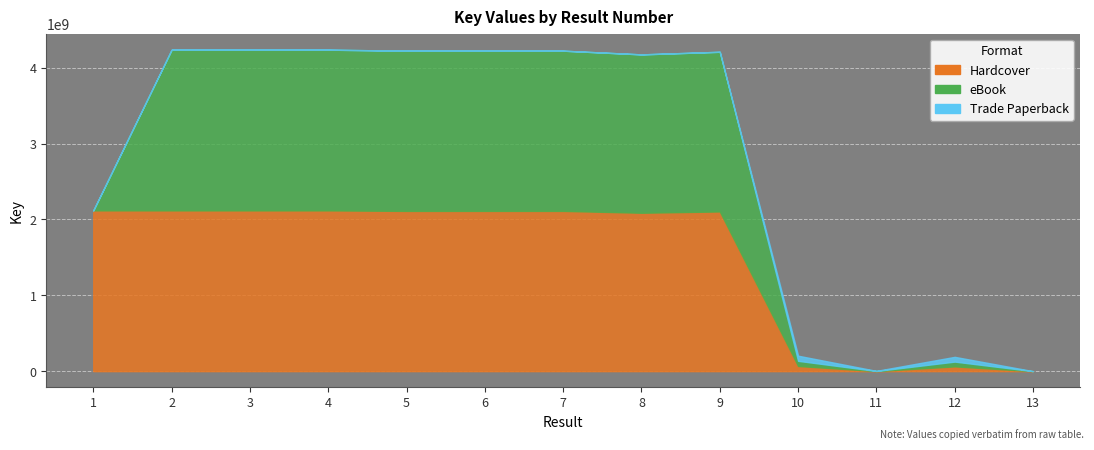

How many positive values does the eBook series have?

11